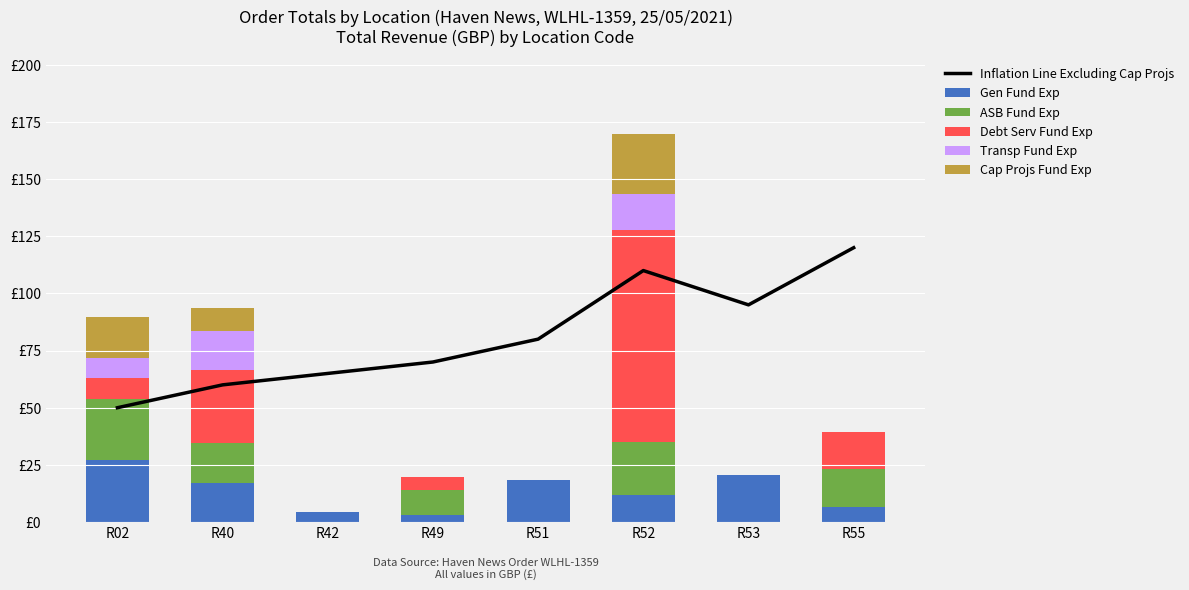

What are all the series names shown in the legend?

Inflation Line Excluding Cap Projs, Gen Fund Exp, ASB Fund Exp, Debt Serv Fund Exp, Transp Fund Exp, Cap Projs Fund Exp